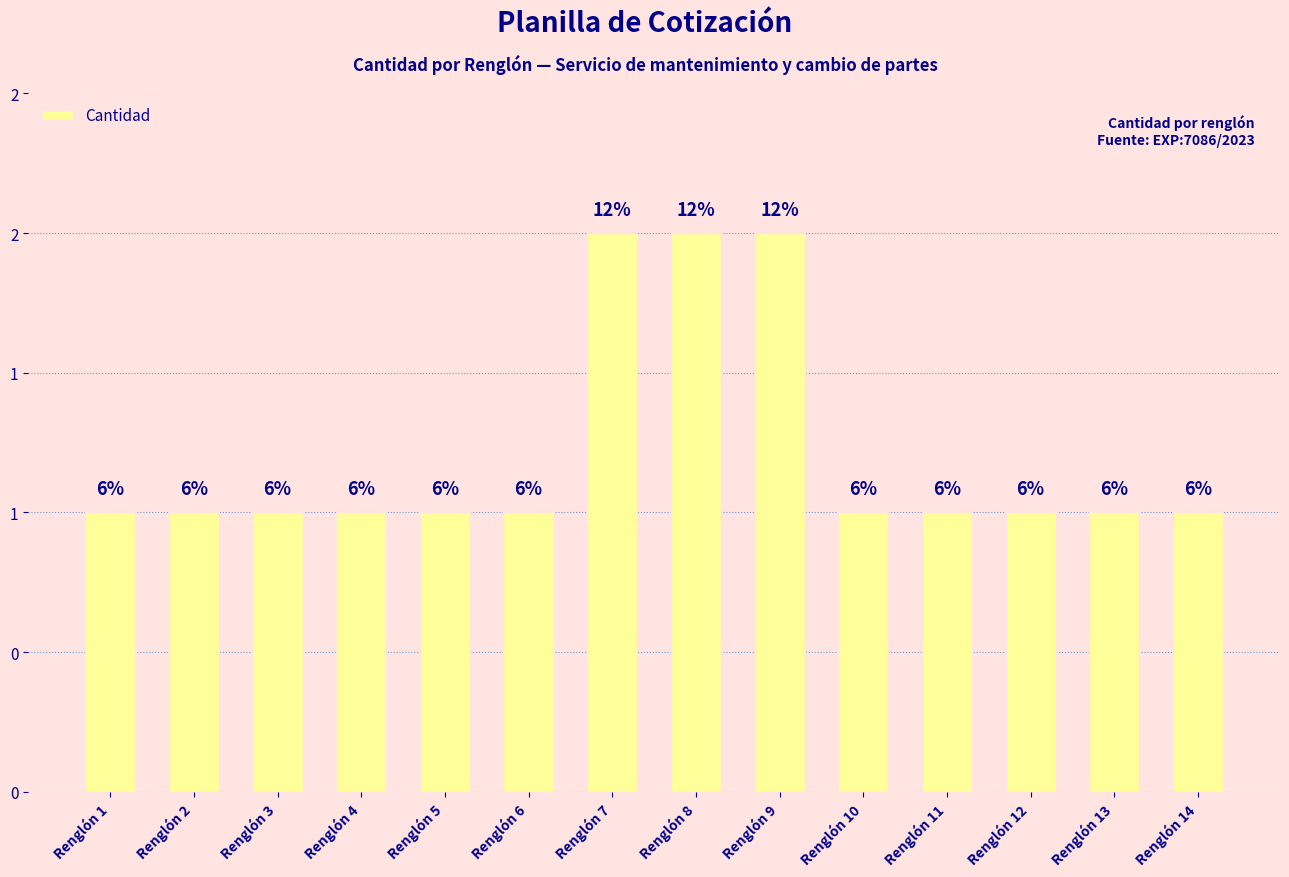

Does the chart contain any negative values?

No